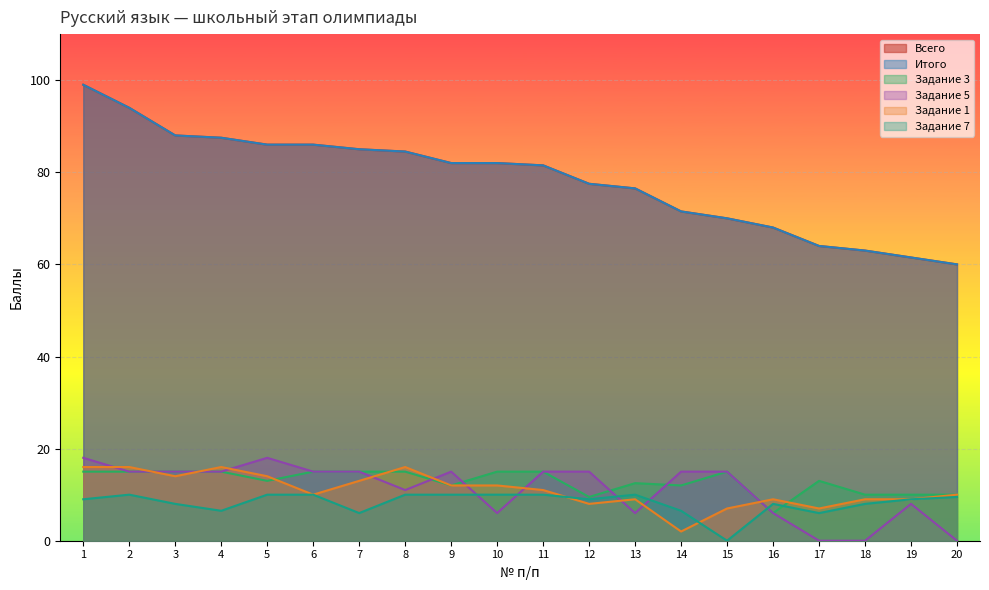

Which series has the largest range (max minus min)?

Всего